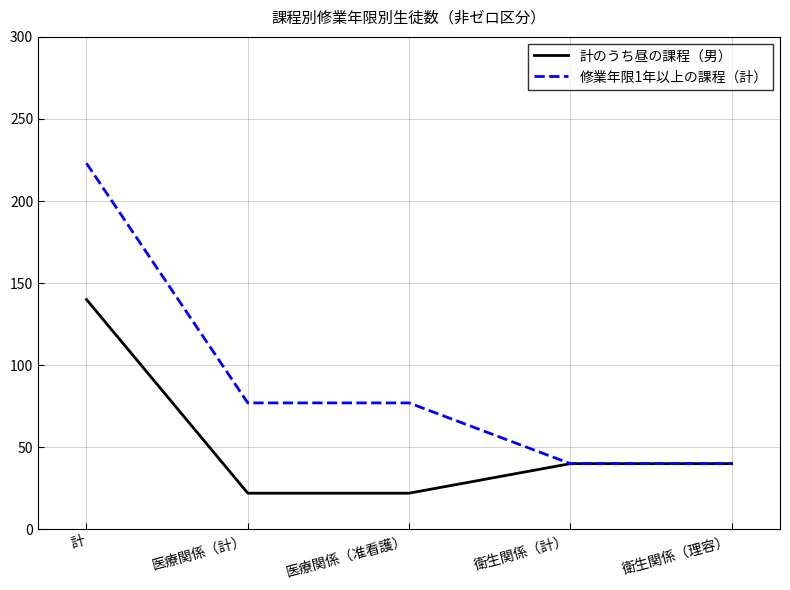

Reading left to right, what are all the values shown in this chart?

計のうち昼の課程（男）: 計=140	医療関係（計）=22	医療関係（准看護）=22	衛生関係（計）=40	衛生関係（理容）=40
修業年限1年以上の課程（計）: 計=223	医療関係（計）=77	医療関係（准看護）=77	衛生関係（計）=40	衛生関係（理容）=40